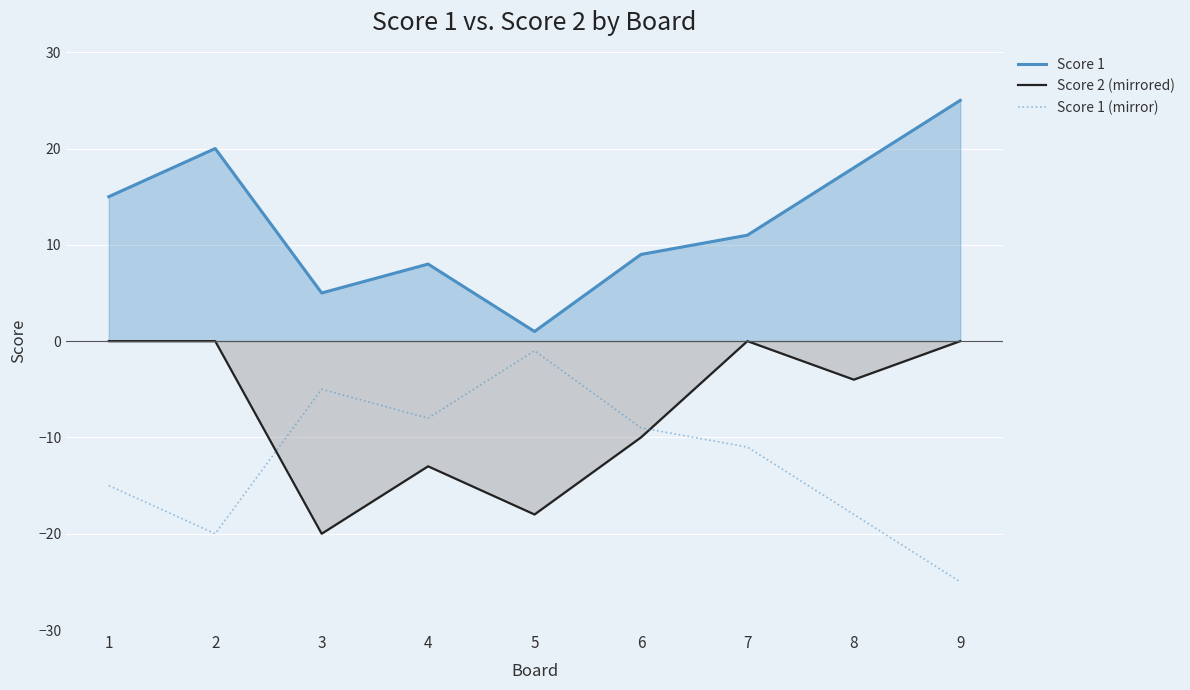

True or false: Score 1 and Score 2 (mirrored) cross at least once.

False